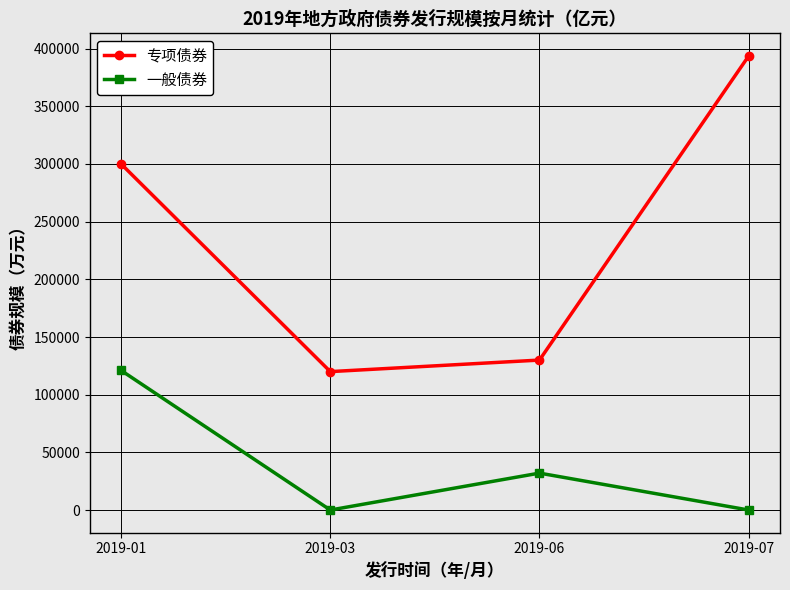

How many data points does each series have?

4